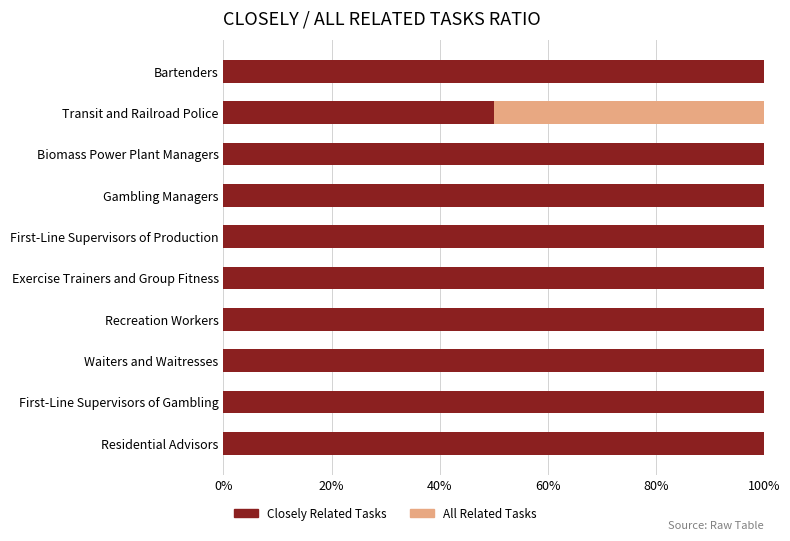

The Closely Related Tasks series shows 100 at First-Line Supervisors of Production. True or false?

True